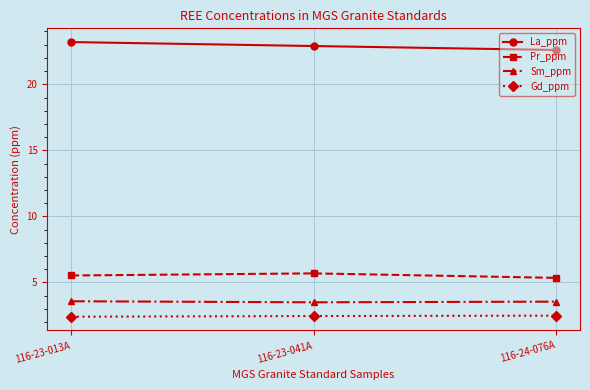

List the series in order of their peak value, highest first.

La_ppm, Pr_ppm, Sm_ppm, Gd_ppm